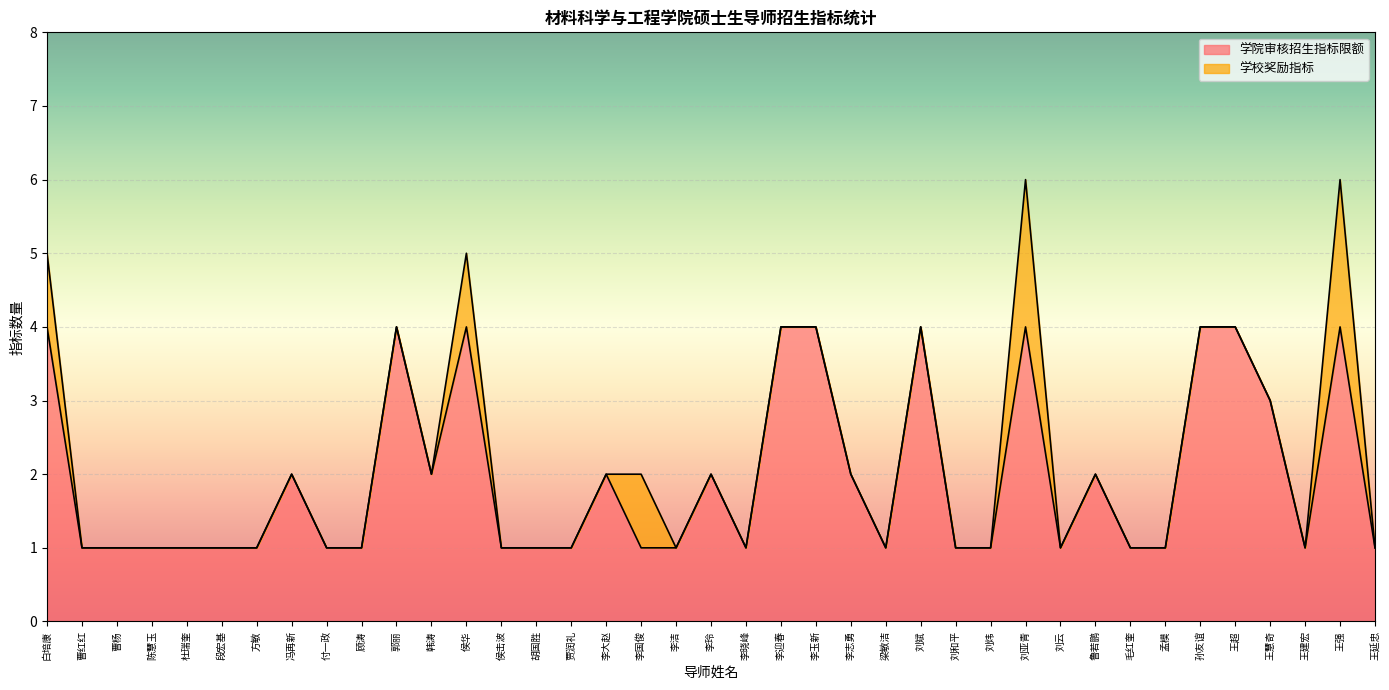

Read the value at 梁敏洁.

1